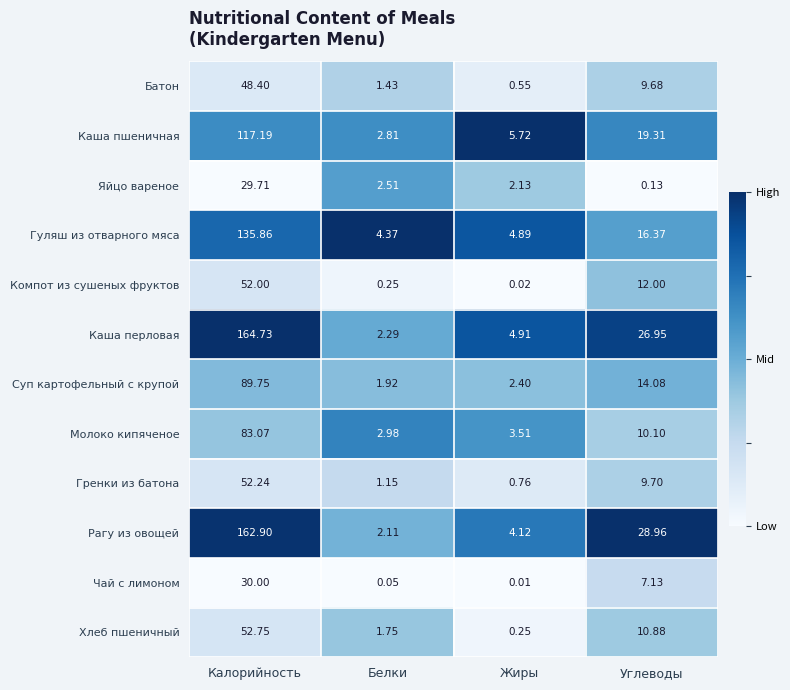

Which series has the largest total across all categories?

Каша перловая